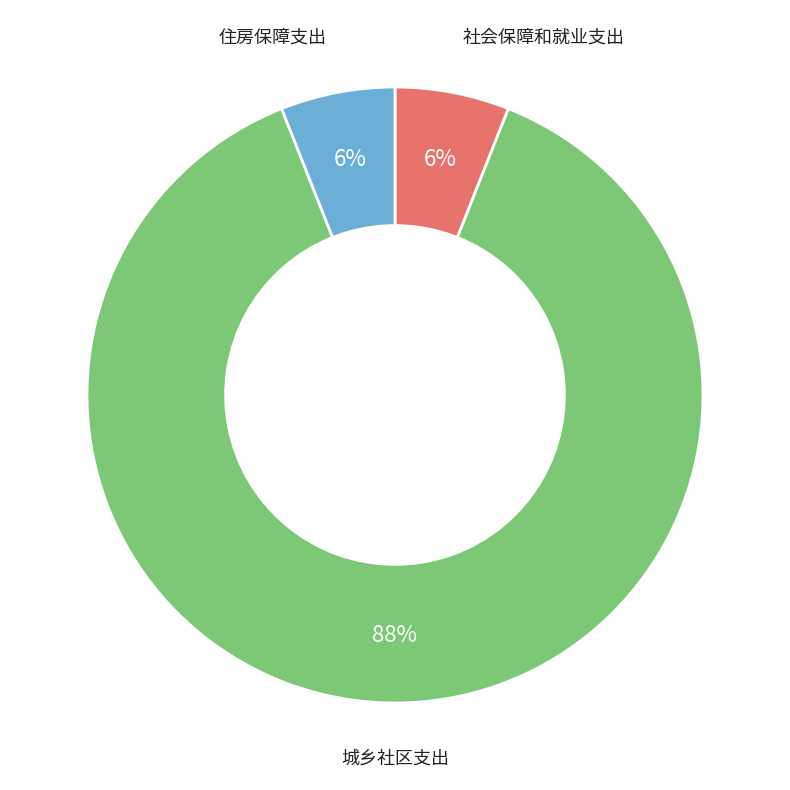

Is there a majority slice in this chart?

Yes